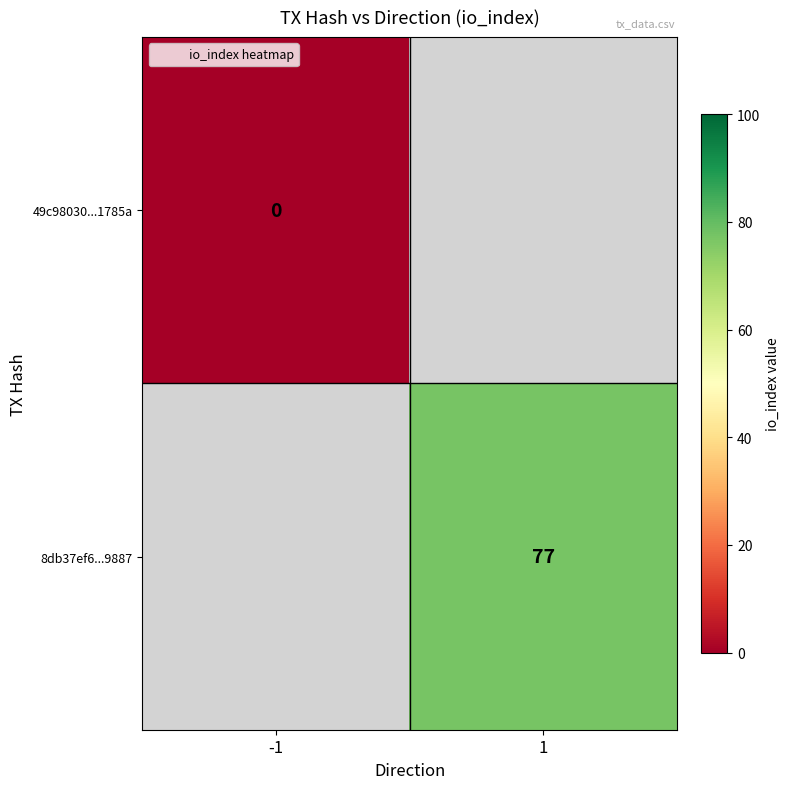

Is it true that 8db37ef6...9887 equals 127.3 at 1?

False